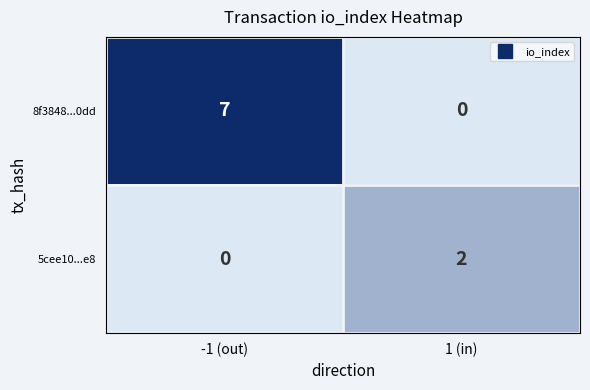

True or false: 5cee10...e8 has a value of 1 at -1 (out).

False